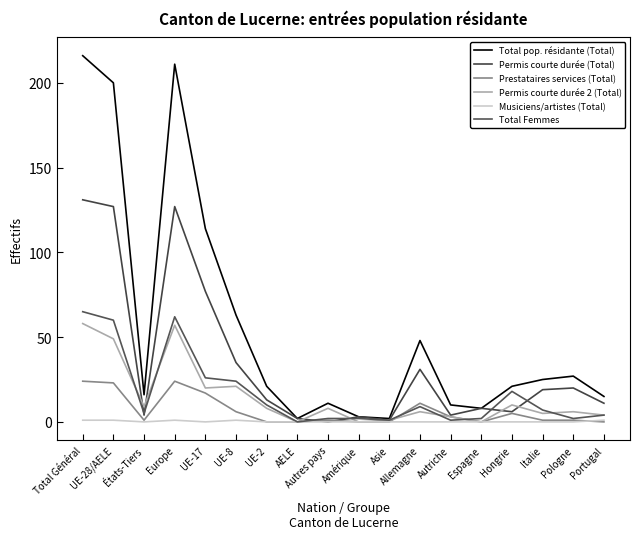

The Total Femmes series shows 60 at UE-28/AELE. True or false?

True